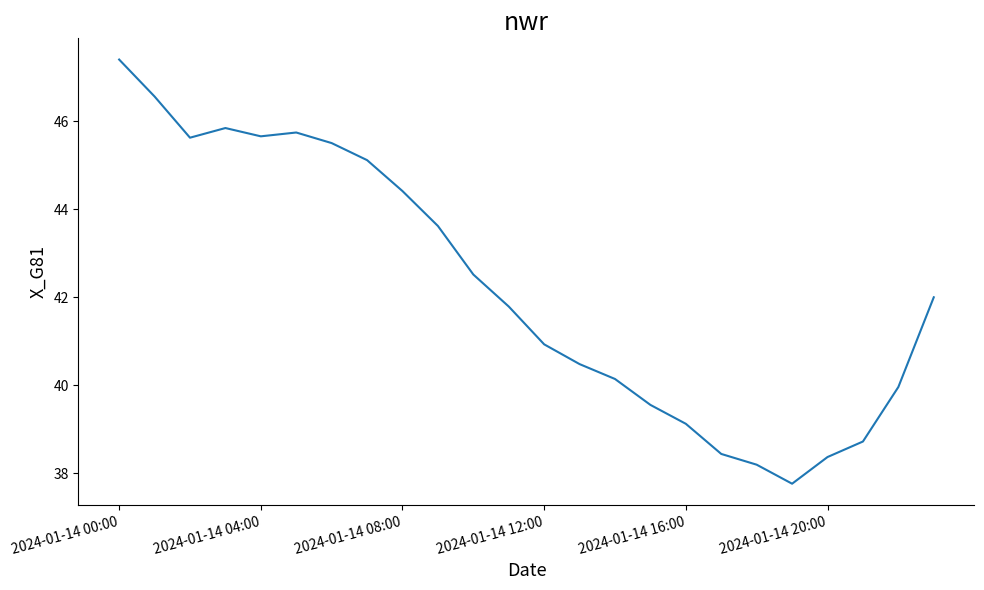

What is the smallest value displayed?

37.8